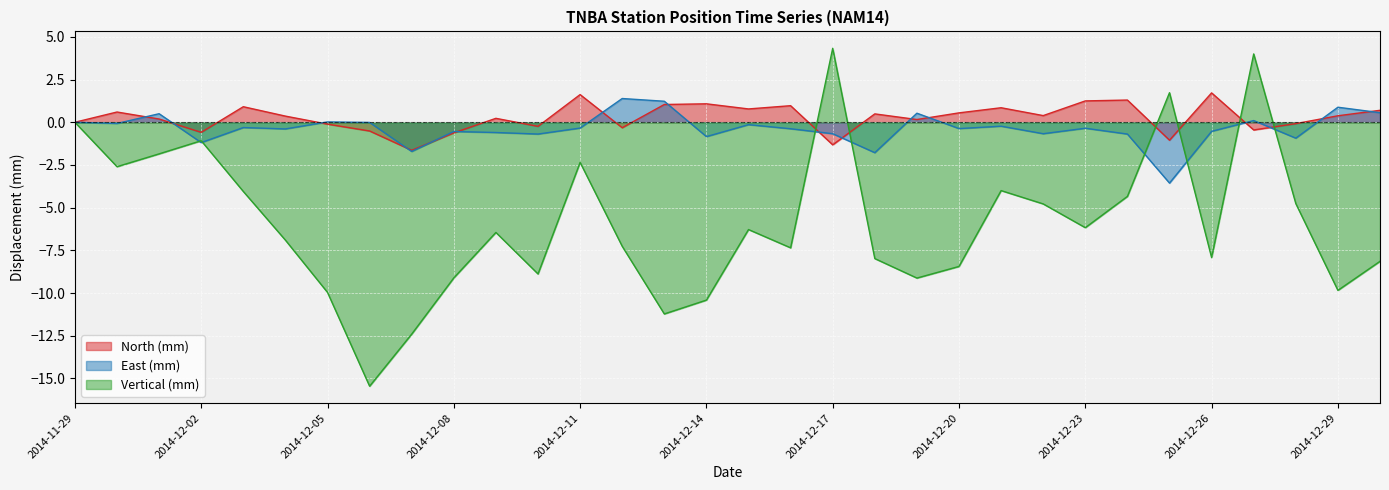

What is the value of the Vertical (mm) point at the 31st from the left?

-9.8